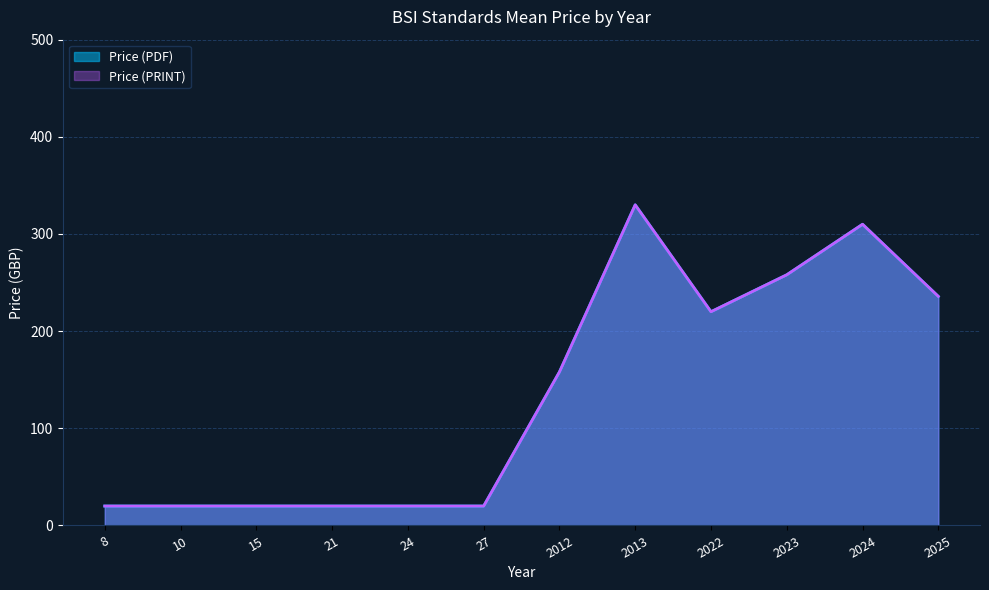

Does the chart display data point markers on the line(s)?

No